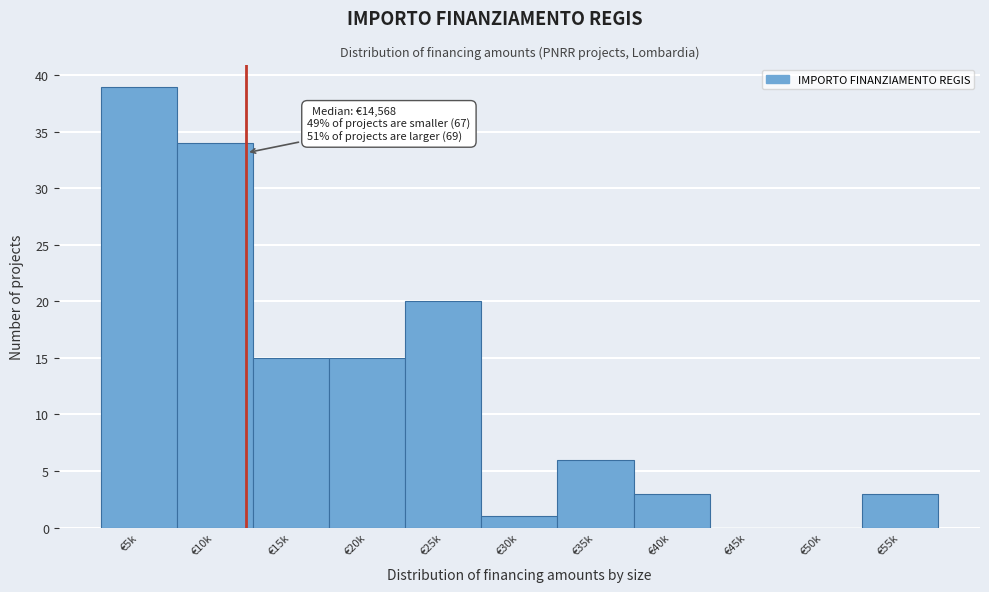

Reading right to left, list all the values displayed in this chart.

€55k=3	€50k=0	€45k=0	€40k=3	€35k=6	€30k=1	€25k=20	€20k=15	€15k=15	€10k=34	€5k=39